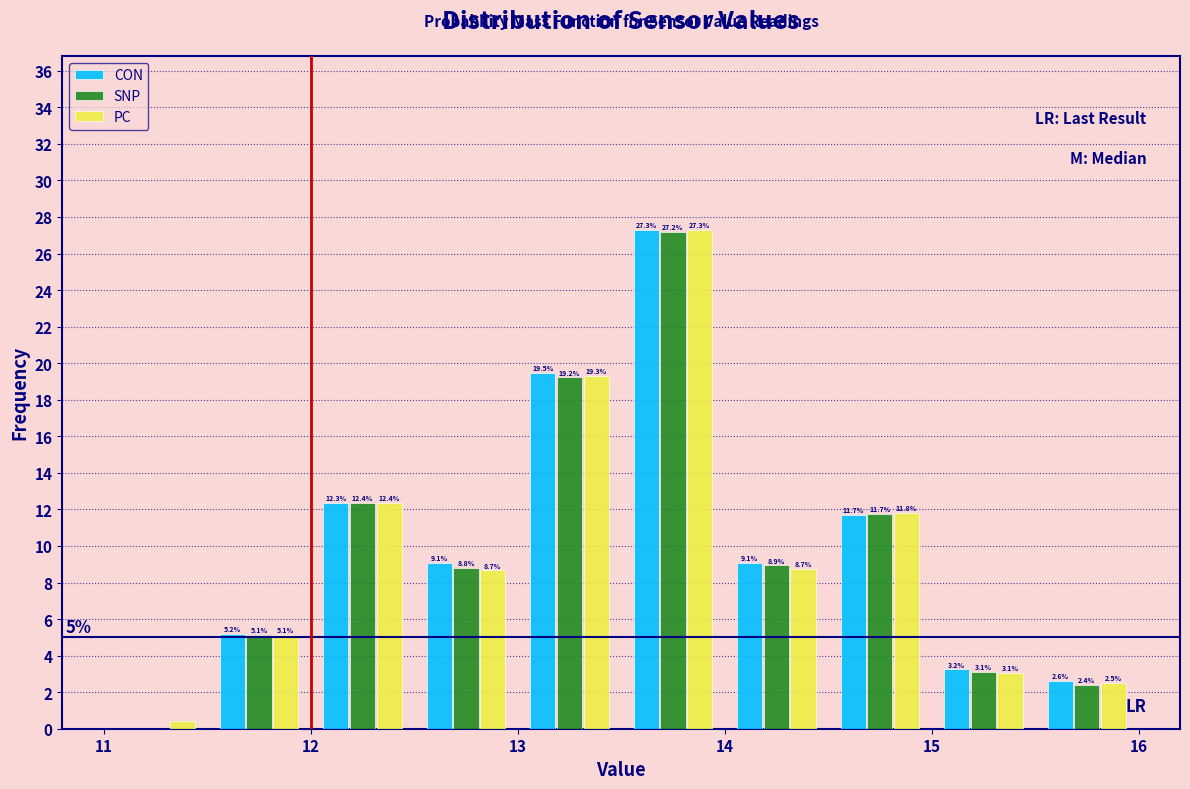

In the SNP series, which range on the x-axis has the tallest bar?

13.5 to 14.0